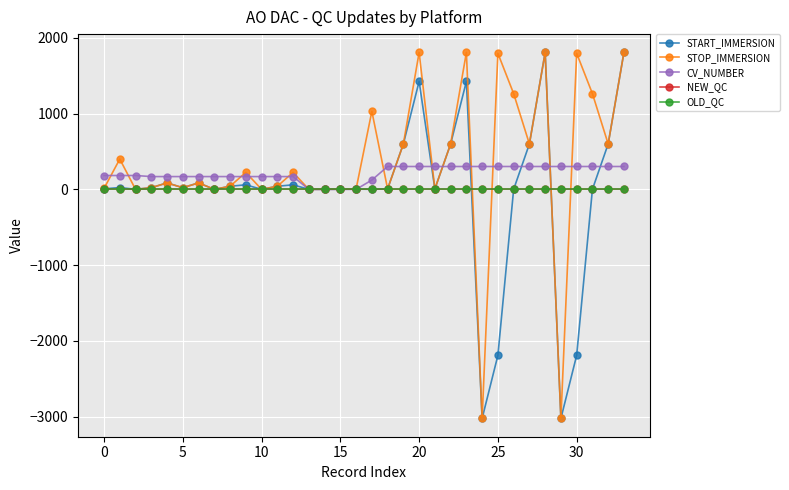

What is the highest value of the CV_NUMBER series?

302.0